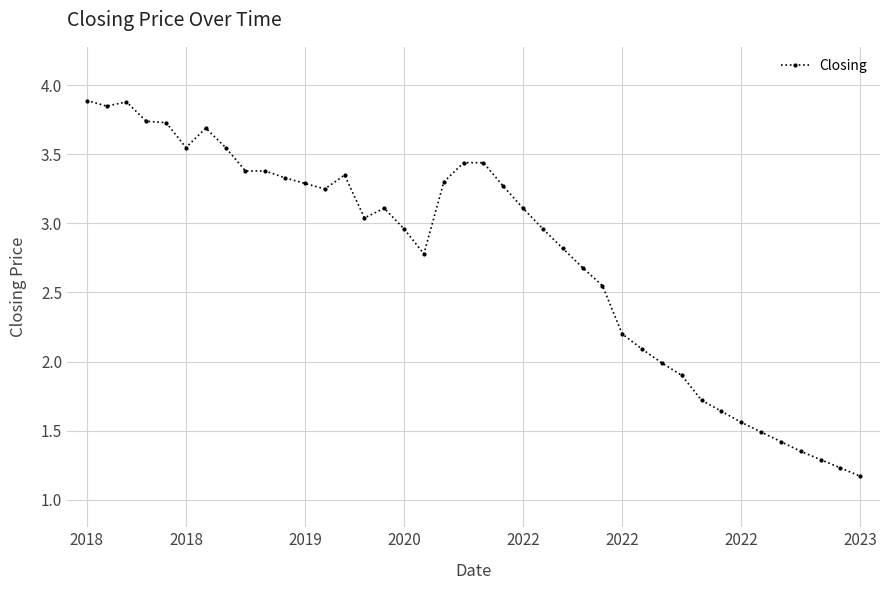

What is the minimum value shown in the chart?

1.2